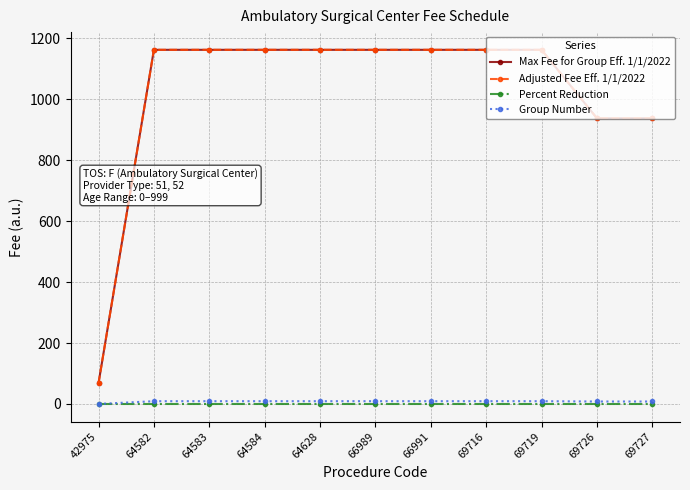

What is the difference between the second highest and second lowest values in the Max Fee for Group Eff. 1/1/2022 series?

224.6